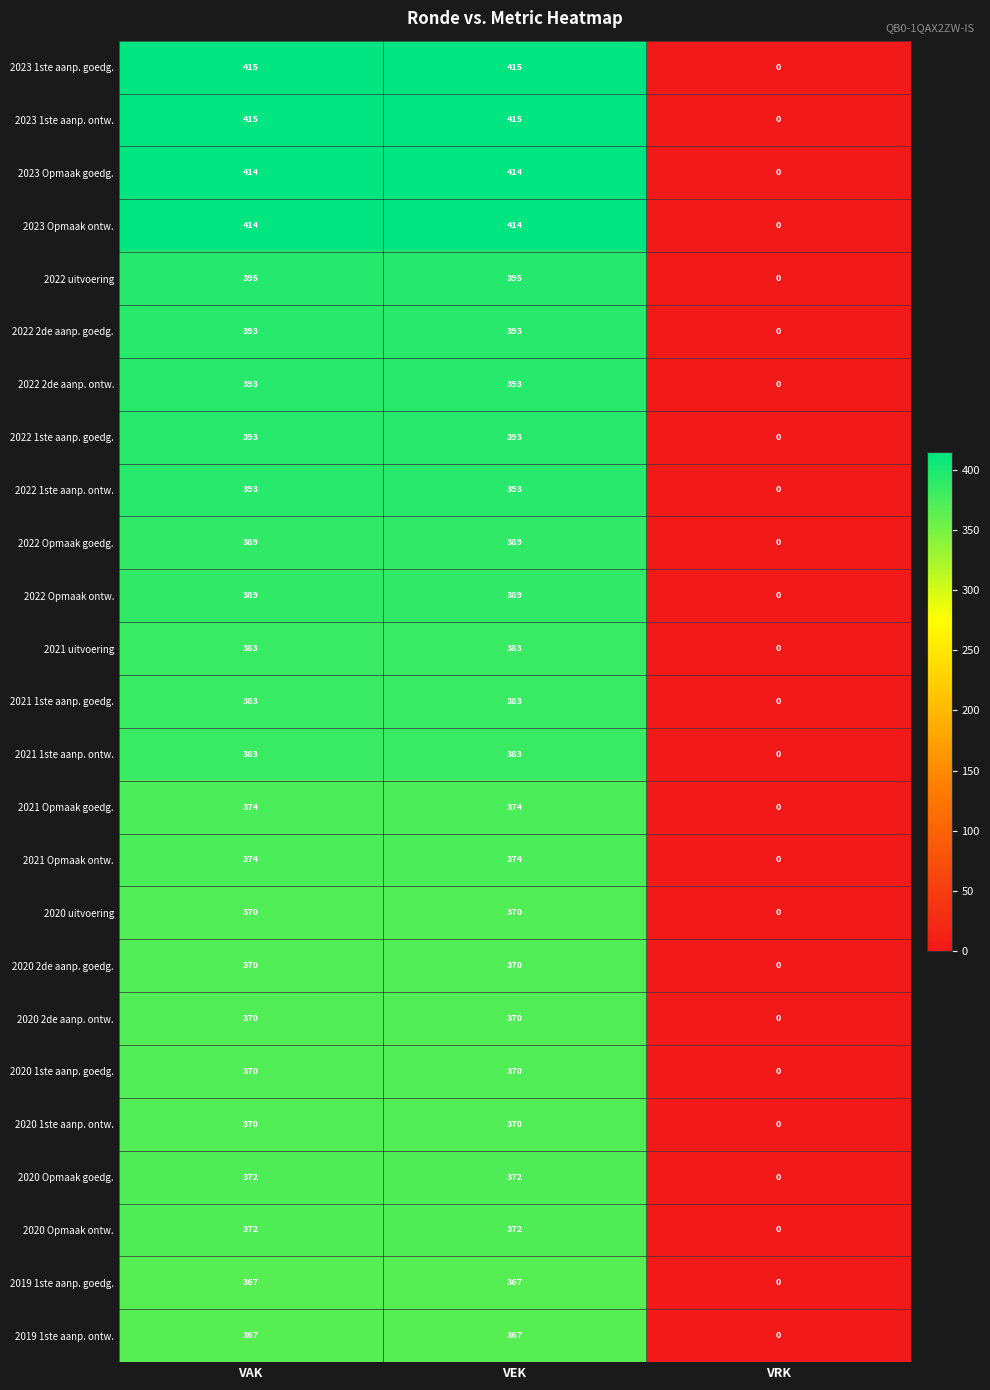

The 2020 1ste aanp. ontw. series shows 83 at VAK. True or false?

False